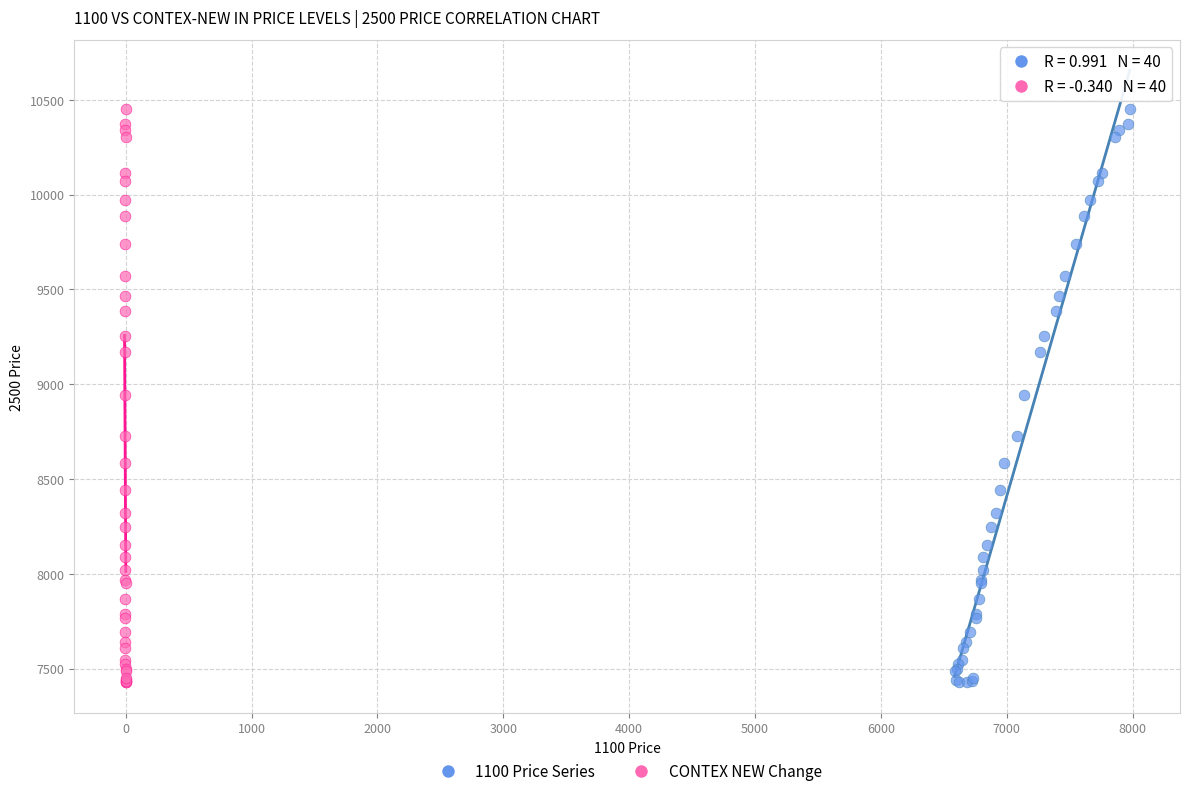

What are all the series names shown in the legend?

1100 Price Series, CONTEX NEW Change